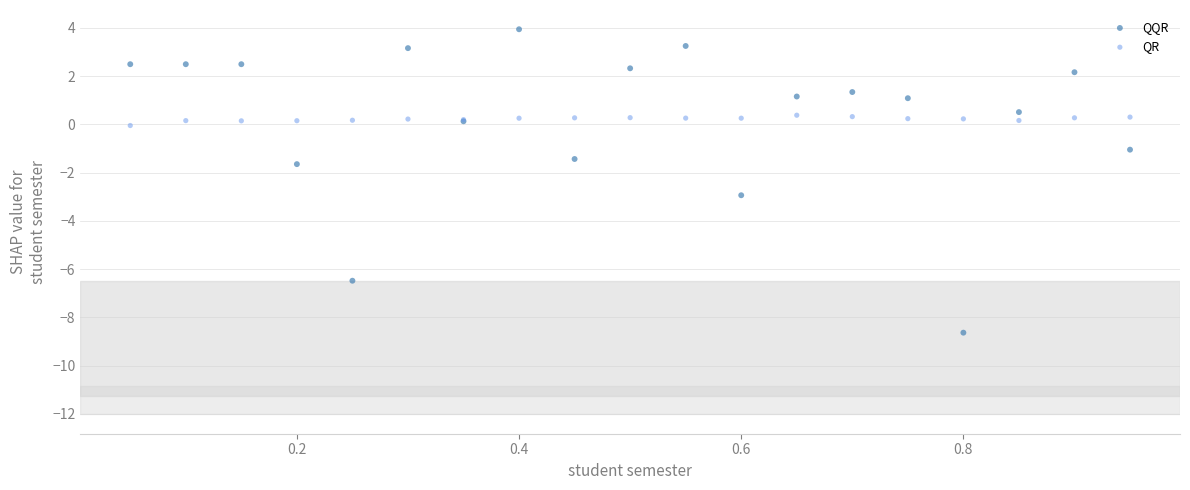

Which series has the widest spread of Y values?

QQR